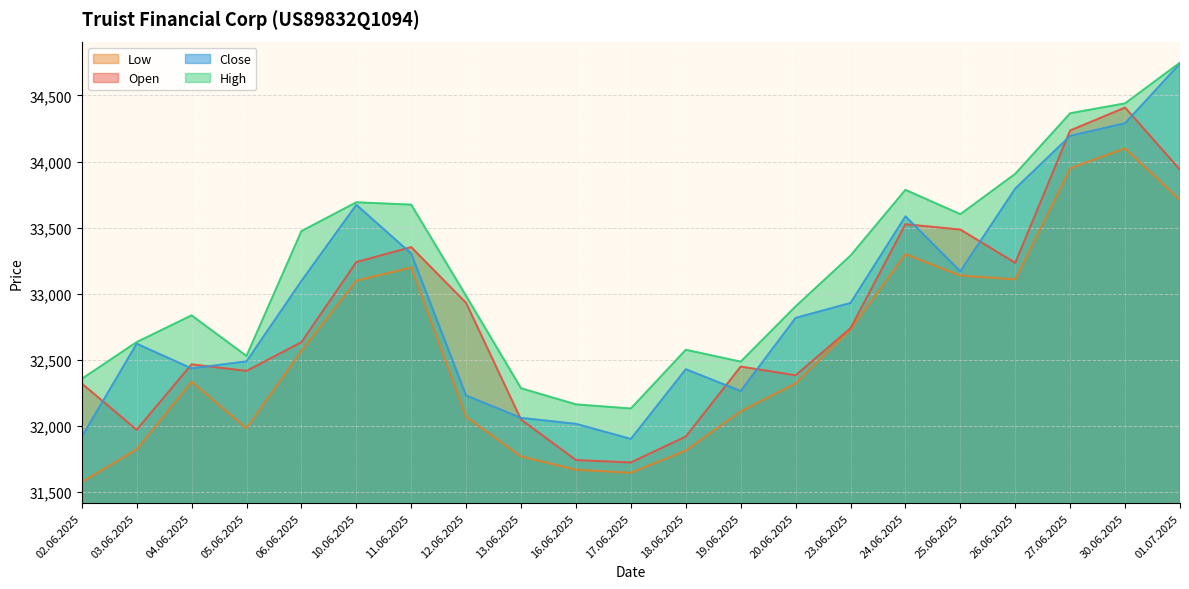

Which label corresponds to the largest value in the chart?

01.07.2025